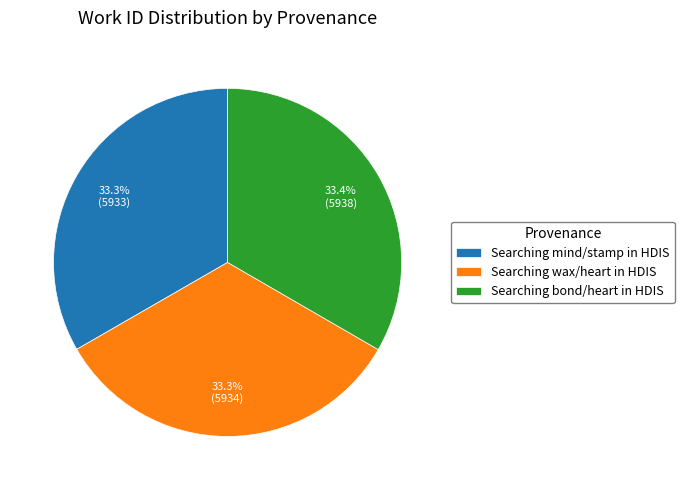

Does Searching mind/stamp in HDIS account for over 50% of the chart?

No